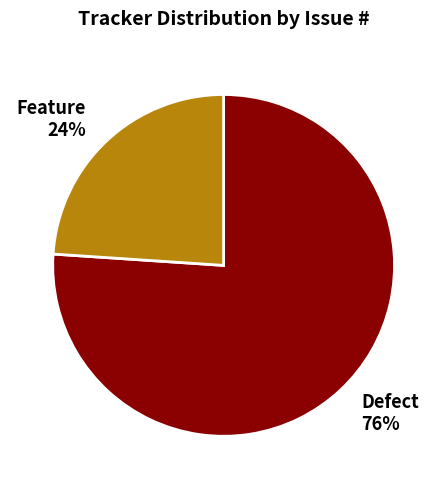

Do Feature and Defect together represent more than half of the pie?

Yes